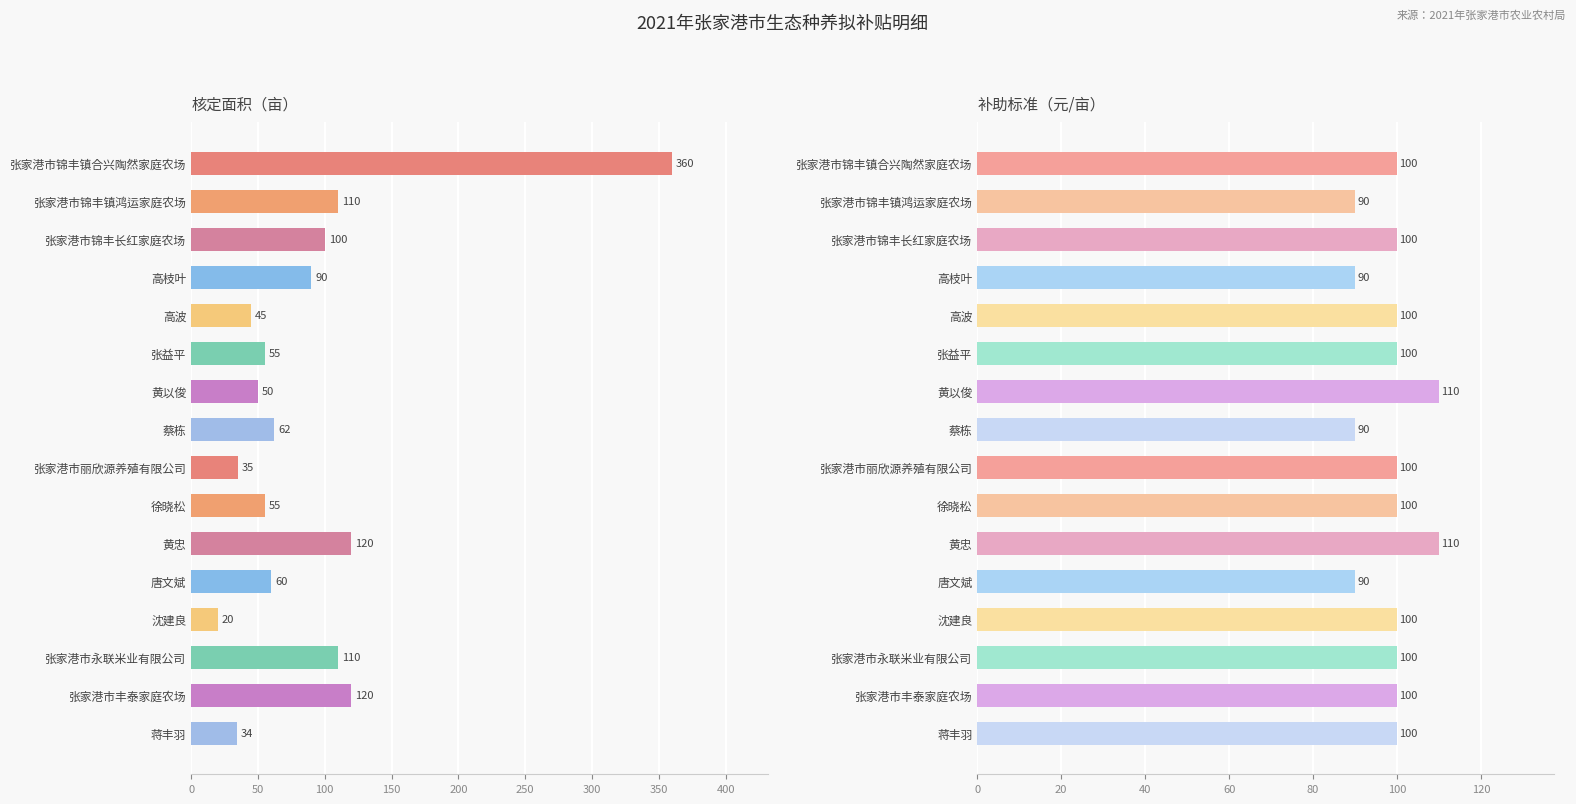

Are the bars horizontal?

Yes